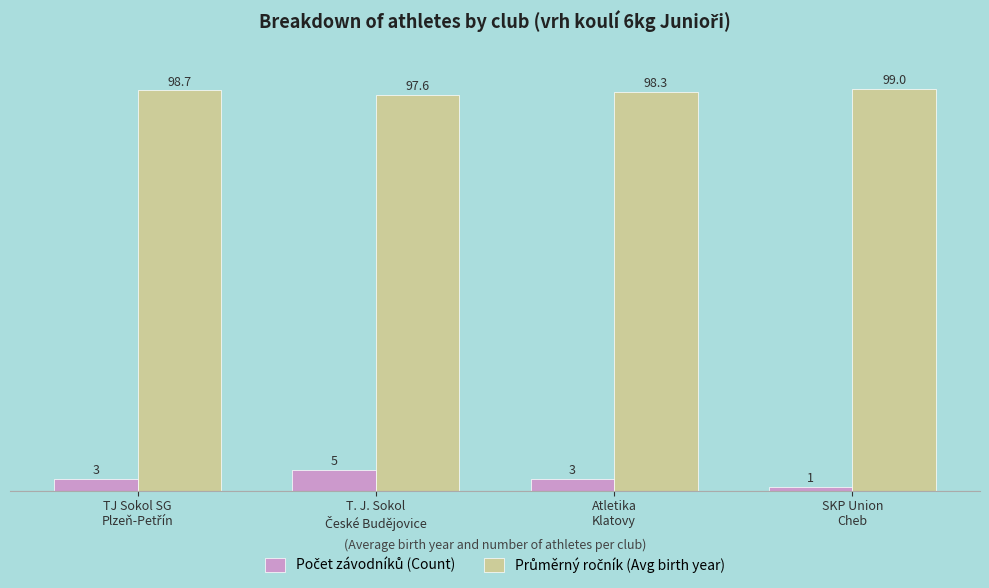

What is the smallest value displayed?

1.0